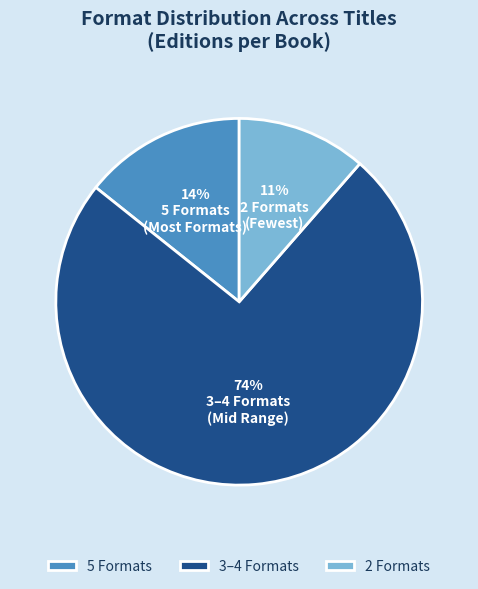

Do 2 Formats and 3–4 Formats together represent more than half of the pie?

Yes